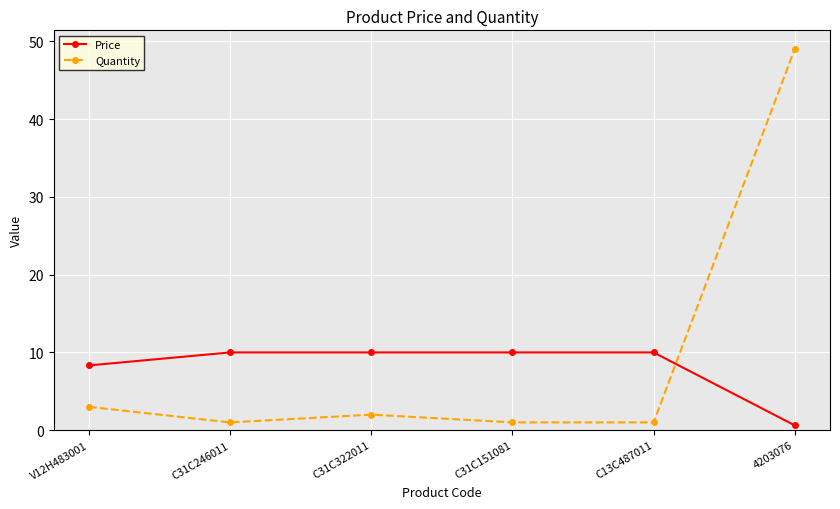

What is the highest value of the Price series?

10.0